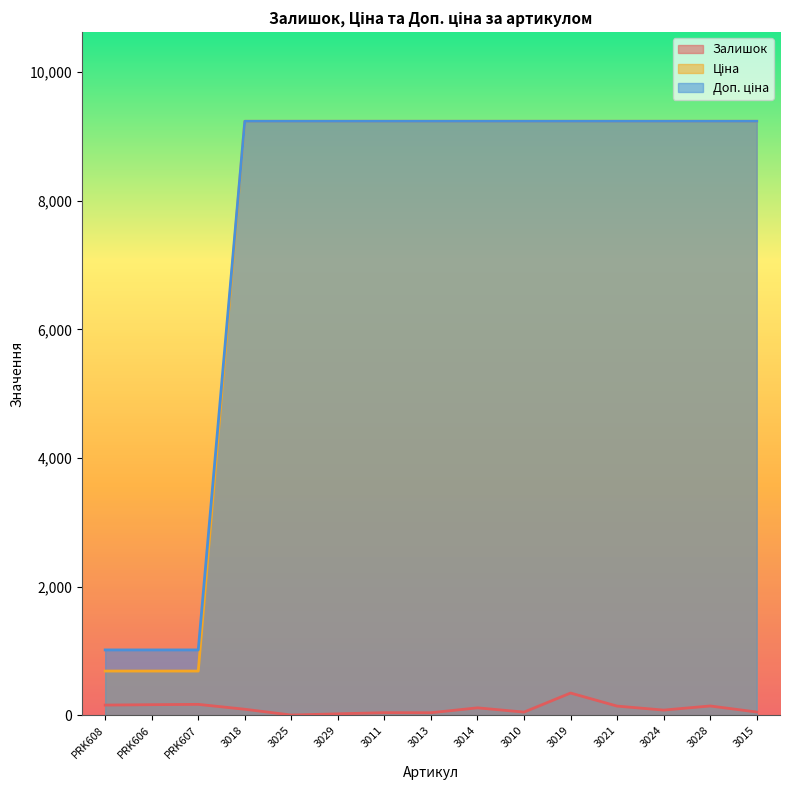

What is the total value across all series at PRK608?

1865.8